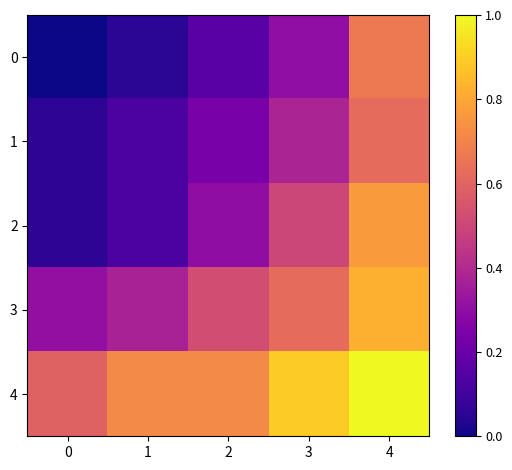

What is the maximum value shown in the chart?

1.0